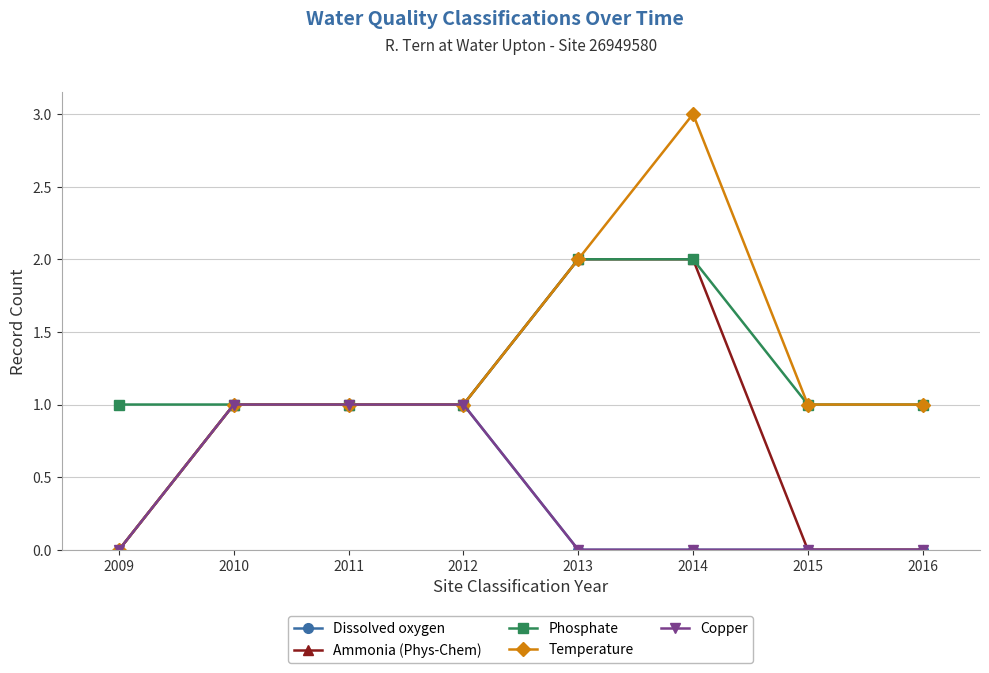

Does the chart have visible grid lines?

Yes